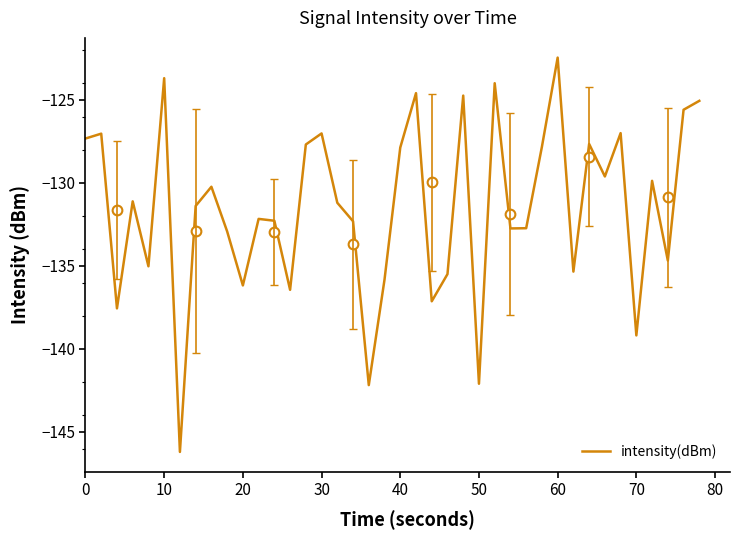

The value of intensity(dBm) at 10 is -123.7. True or false?

True